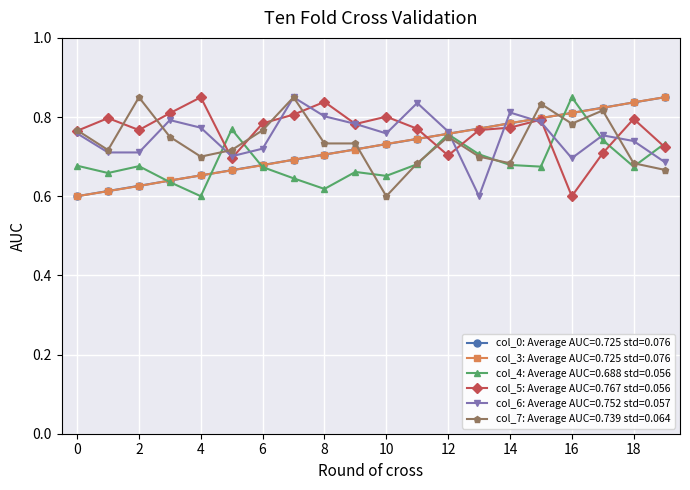

At how many categories does at least one series exceed 0?

20